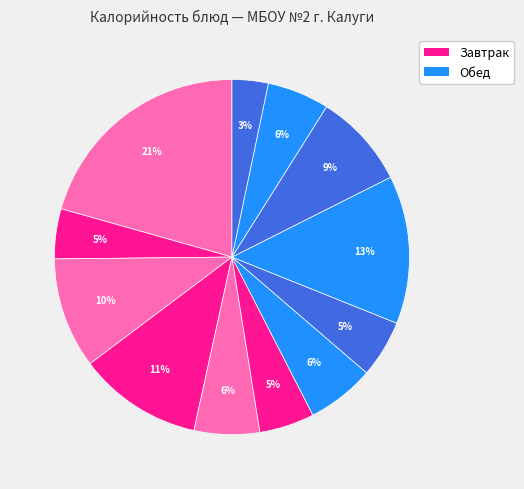

Count the number of slices in the pie.

12